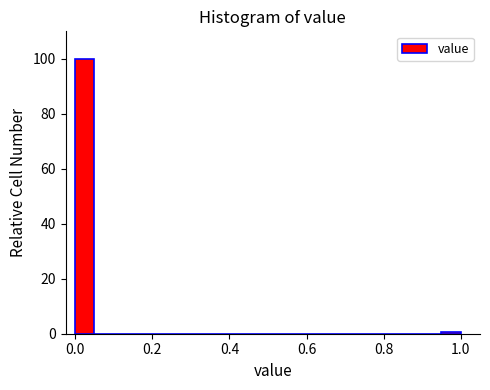

Read against the x-axis, roughly where is the centre of the tallest bar?

0.02